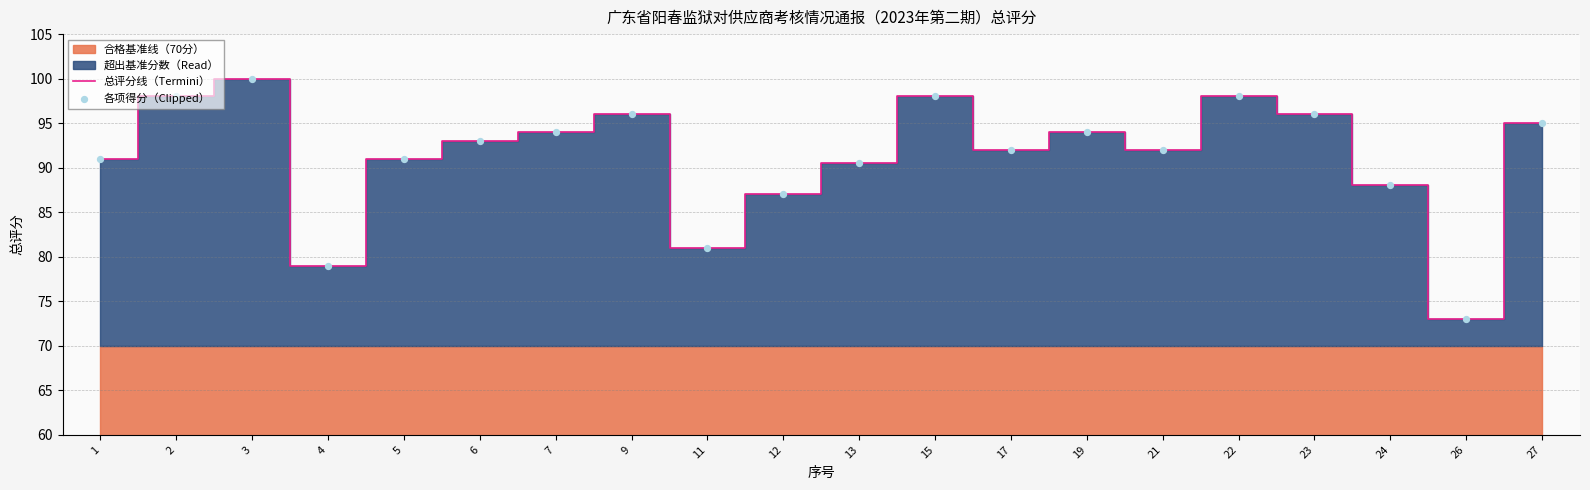

Is it true that 总评分线（Termini） equals 166.1 at 7?

False